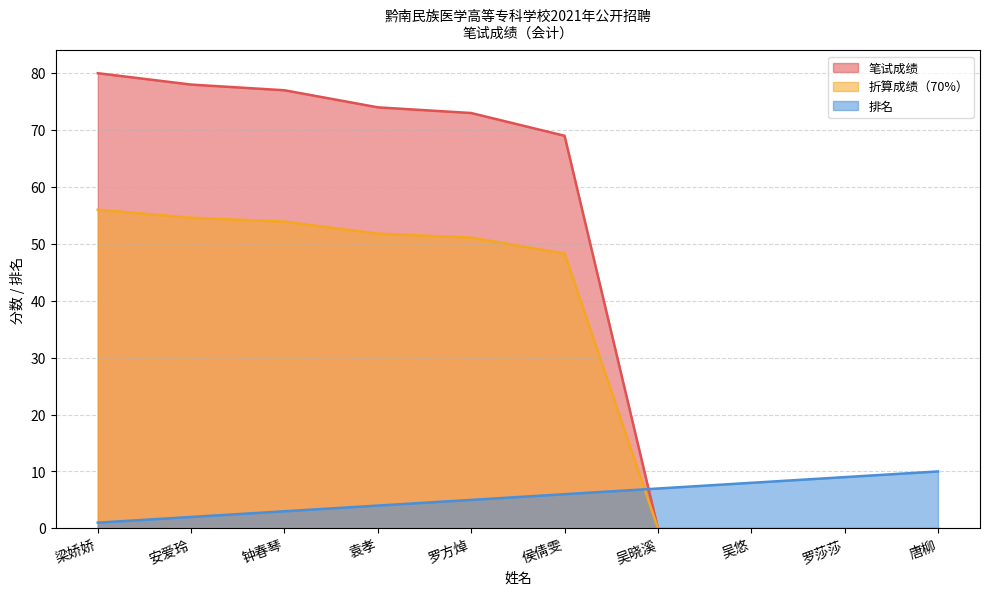

The 折算成绩（70%） series shows 11.2 at 袁孝. True or false?

False